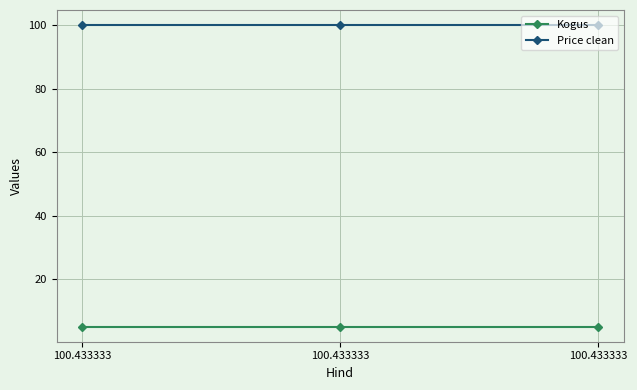

What are all the series names shown in the legend?

Kogus, Price clean